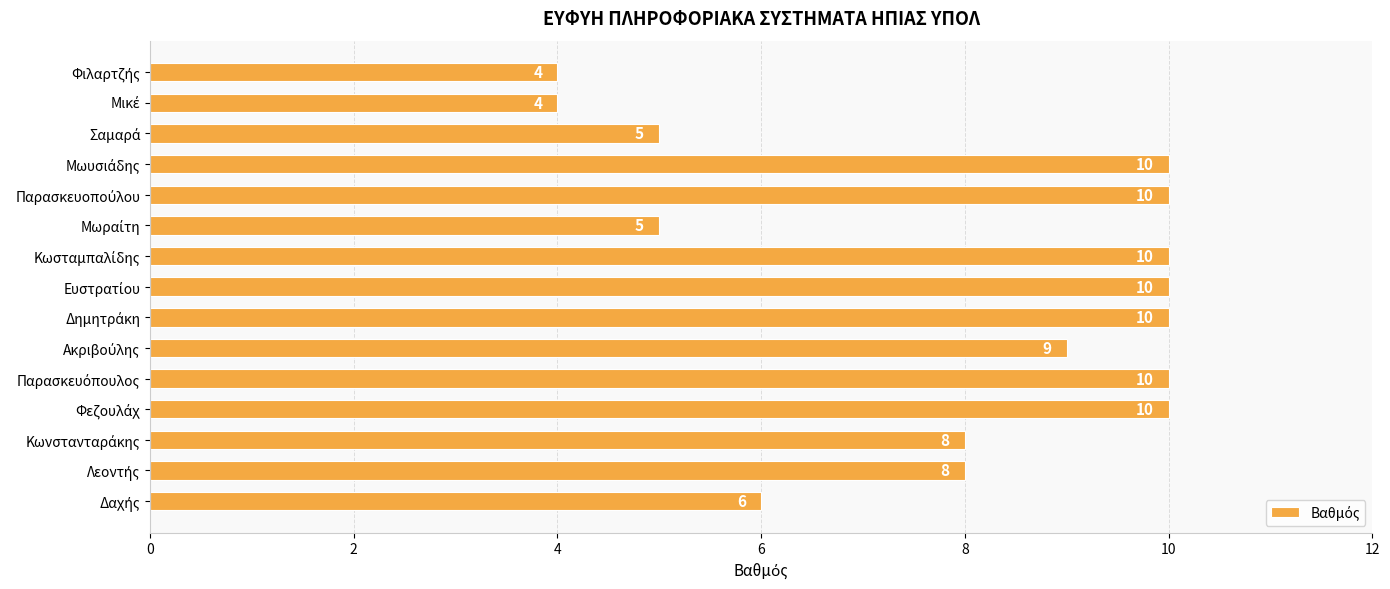

What is the sum of all values?

119